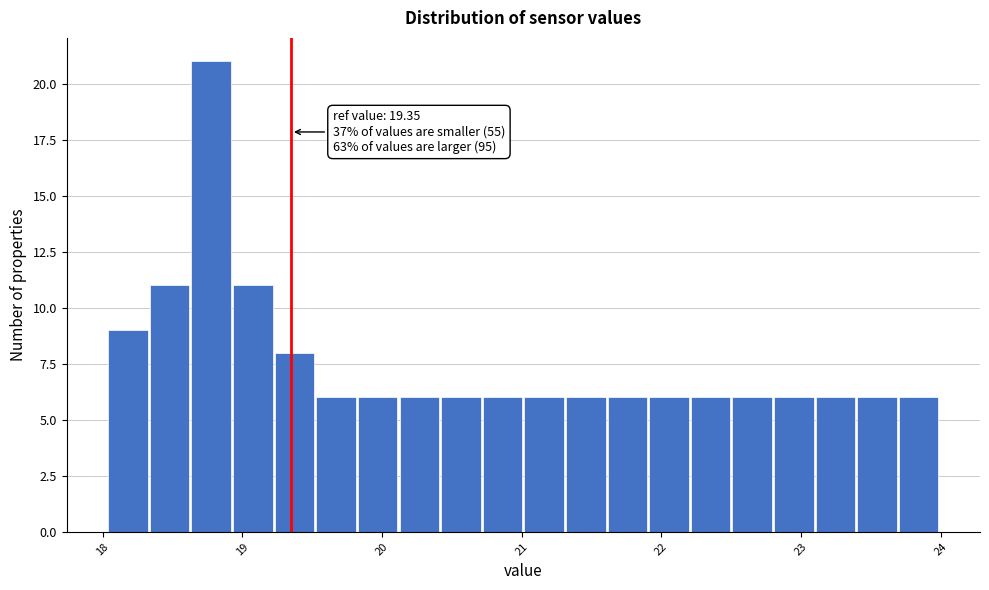

Around what value on the x-axis is the tallest bar? Give the approximate position of its centre, as read against the axis.

18.8